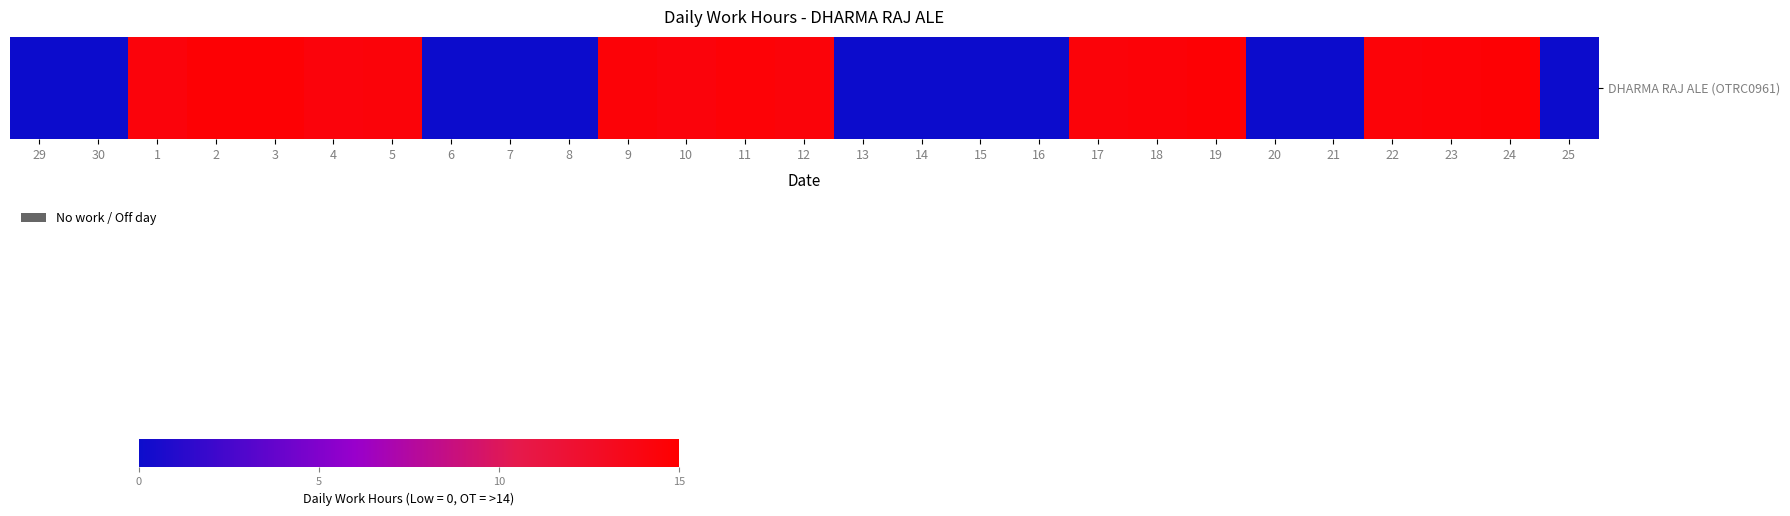

What is the difference between the second highest and second lowest values?

14.7